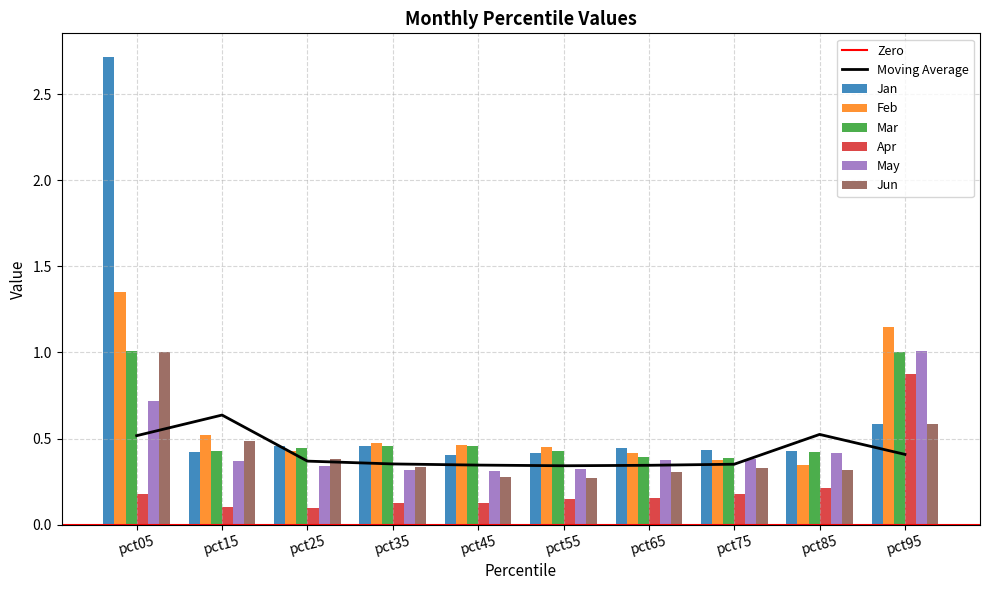

What is the approximate value of Jan at pct05?

2.7